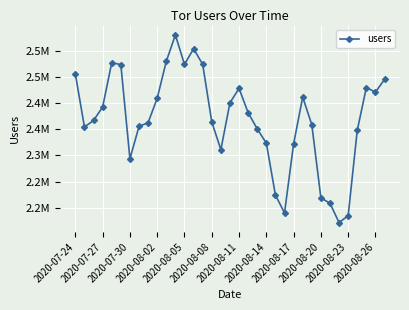

Is this an area chart (filled region under the line)?

No